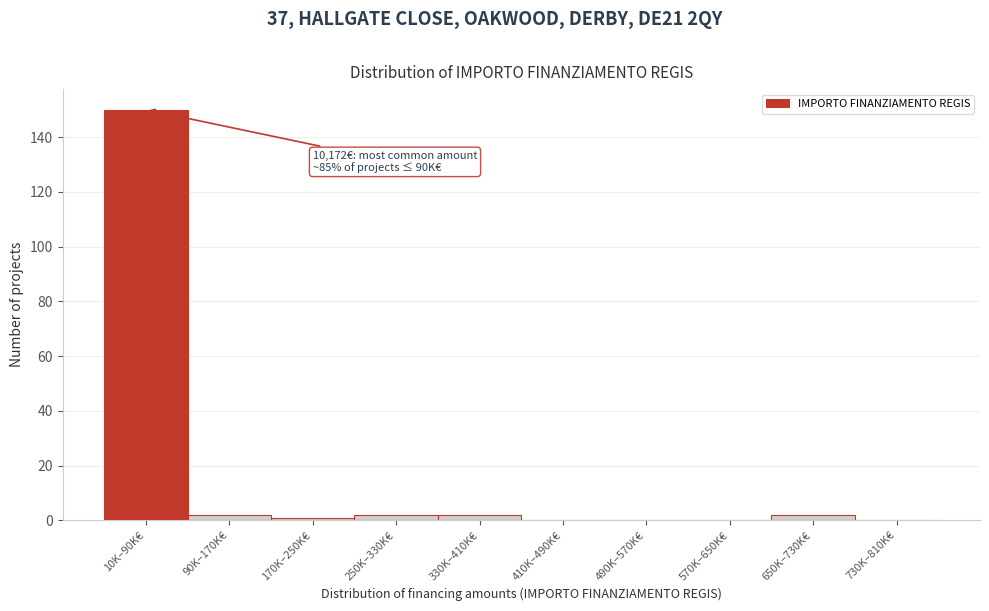

Reading left to right, what are all the values shown in this chart?

10K–90K€=150	90K–170K€=2	170K–250K€=1	250K–330K€=2	330K–410K€=2	410K–490K€=0	490K–570K€=0	570K–650K€=0	650K–730K€=2	730K–810K€=0